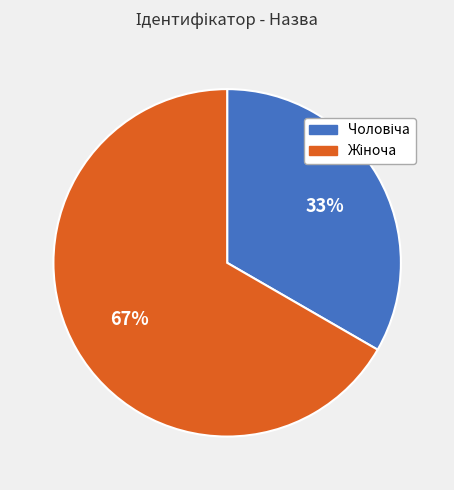

Does any single category account for the majority?

Yes